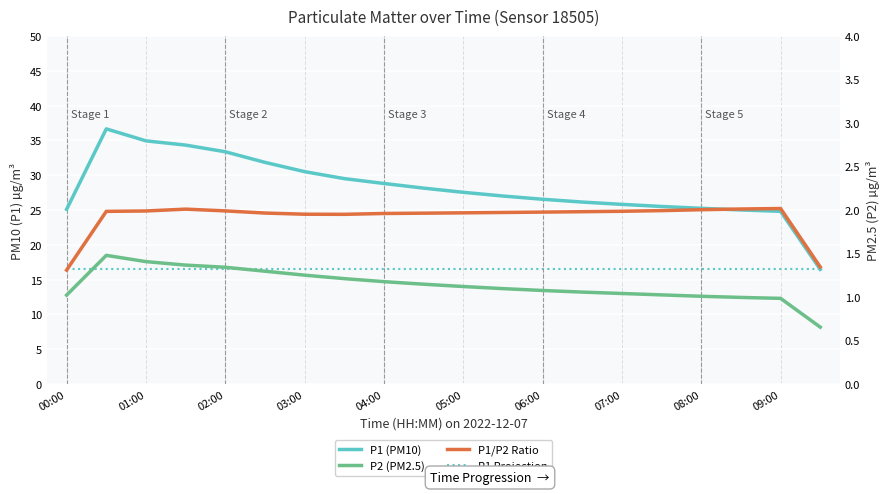

The P1 (PM10) series shows 59.7 at 01:00. True or false?

False